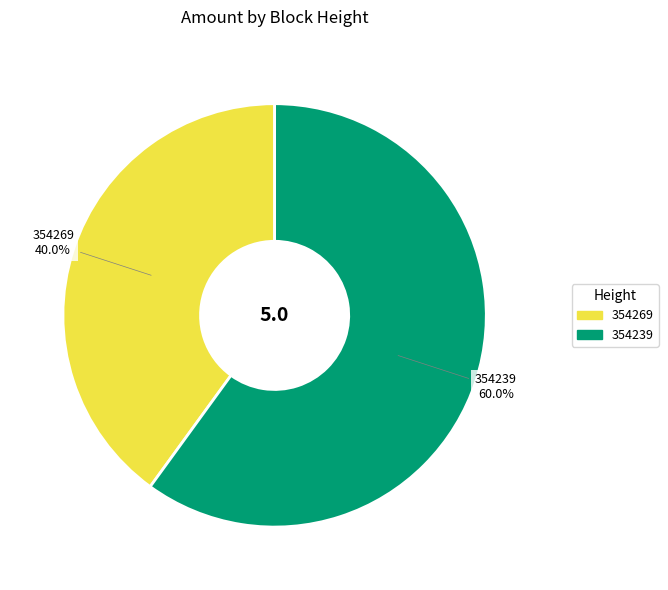

Approximately how many times larger is the value at 354269 compared to 354239?

0.7